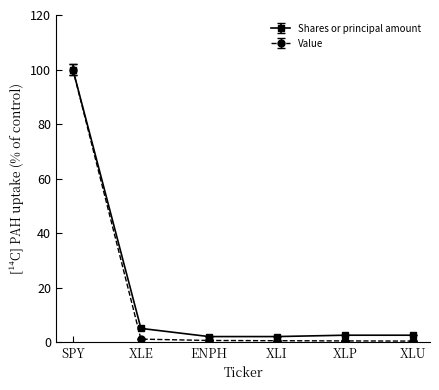

List the series in order of their overall mean, highest first.

Shares or principal amount, Value